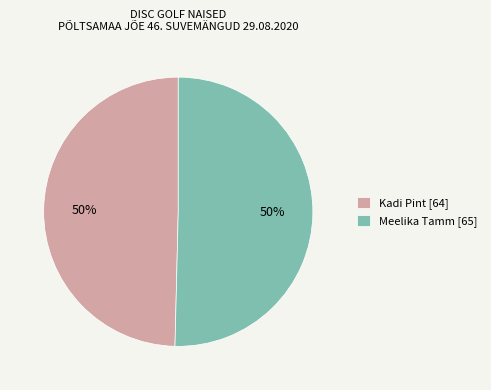

To the nearest percent, what is the combined percentage of Kadi Pint [64] and Meelika Tamm [65]?

100%